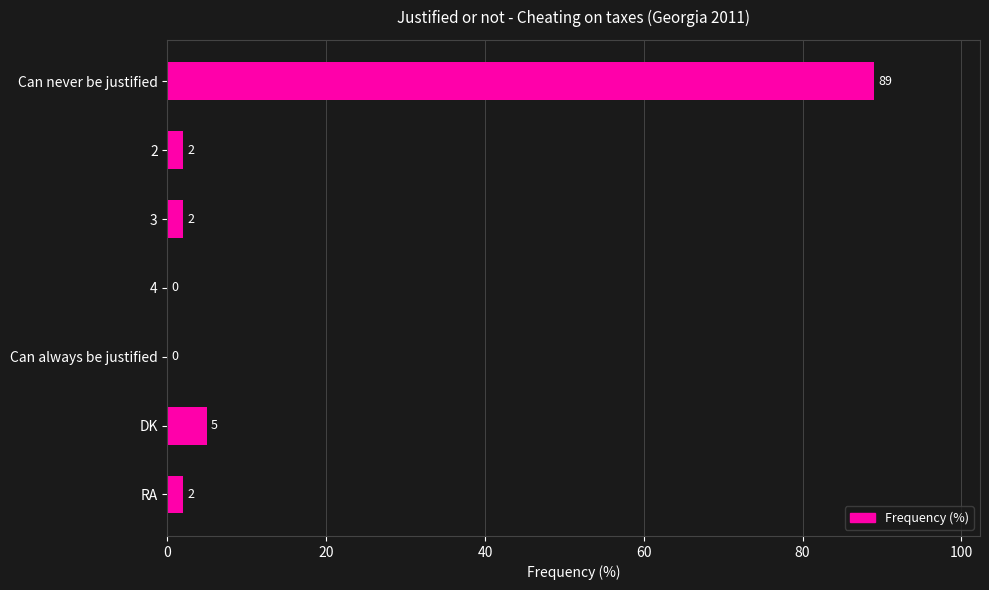

Reading top to bottom, what are all the values shown in this chart?

Can never be justified=89	2=2	3=2	4=0	Can always be justified=0	DK=5	RA=2